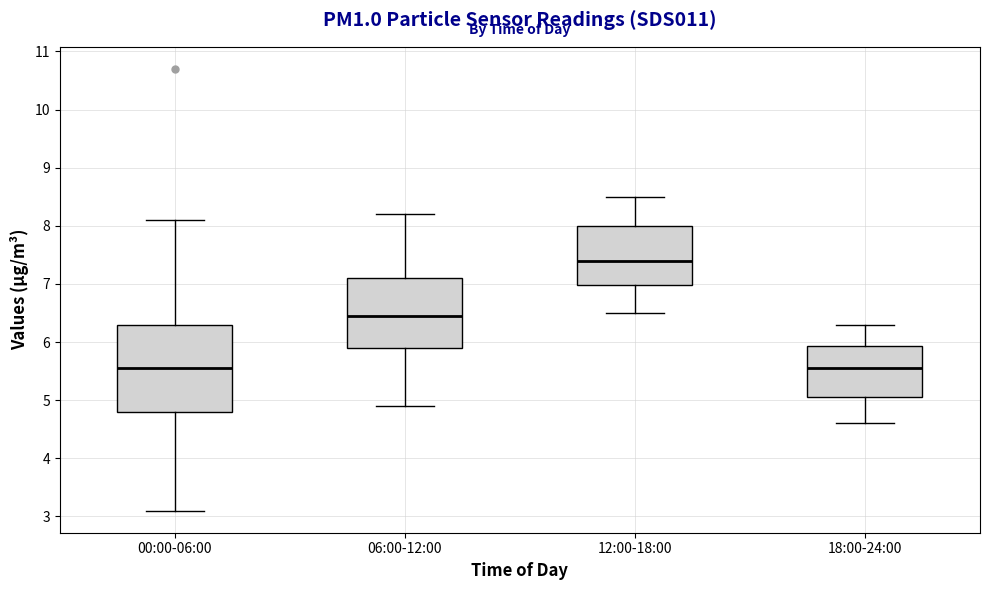

Reading left to right, read every box against the y-axis: the position of its median line, the range the box covers, and the ends of its whiskers. The values are not printed on the chart, so give them approximately, as read against the axis.

00:00-06:00: median 5.6, box 4.8 to 6.3, whiskers 3.1 to 8.1
06:00-12:00: median 6.5, box 5.9 to 7.1, whiskers 4.9 to 8.2
12:00-18:00: median 7.4, box 7.0 to 8.0, whiskers 6.5 to 8.5
18:00-24:00: median 5.6, box 5.1 to 5.9, whiskers 4.6 to 6.3